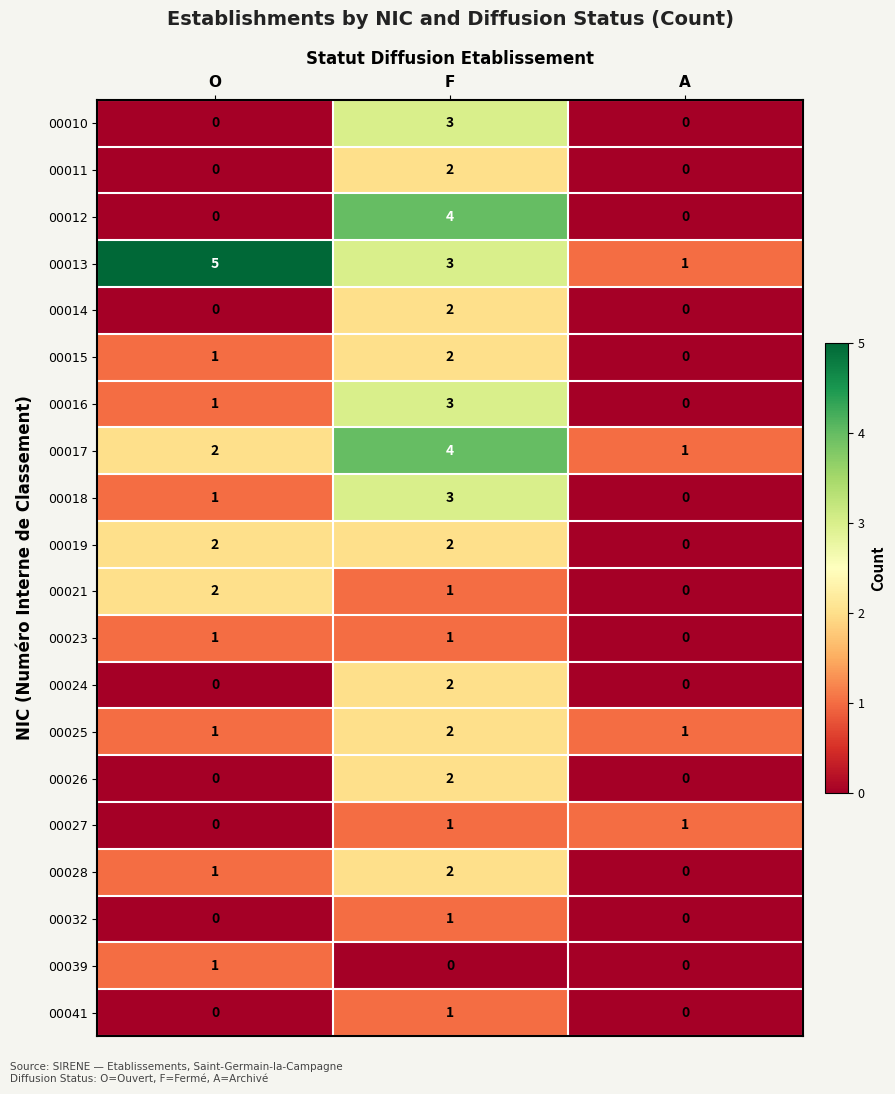

Where is 00013 nearest to the value 3?

F